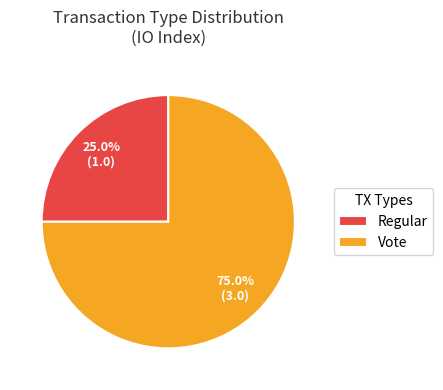

To the nearest percent, what is the average slice percentage?

50%